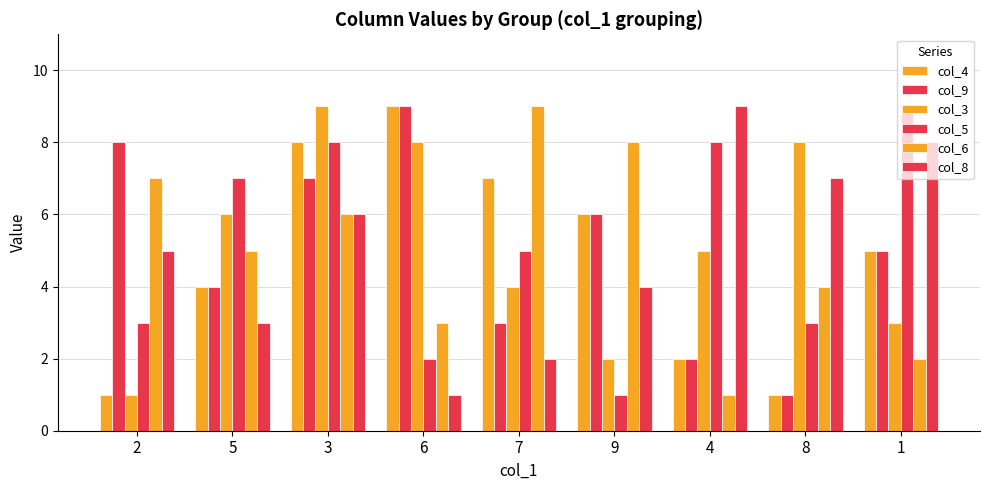

How many bars are there in each group?

6